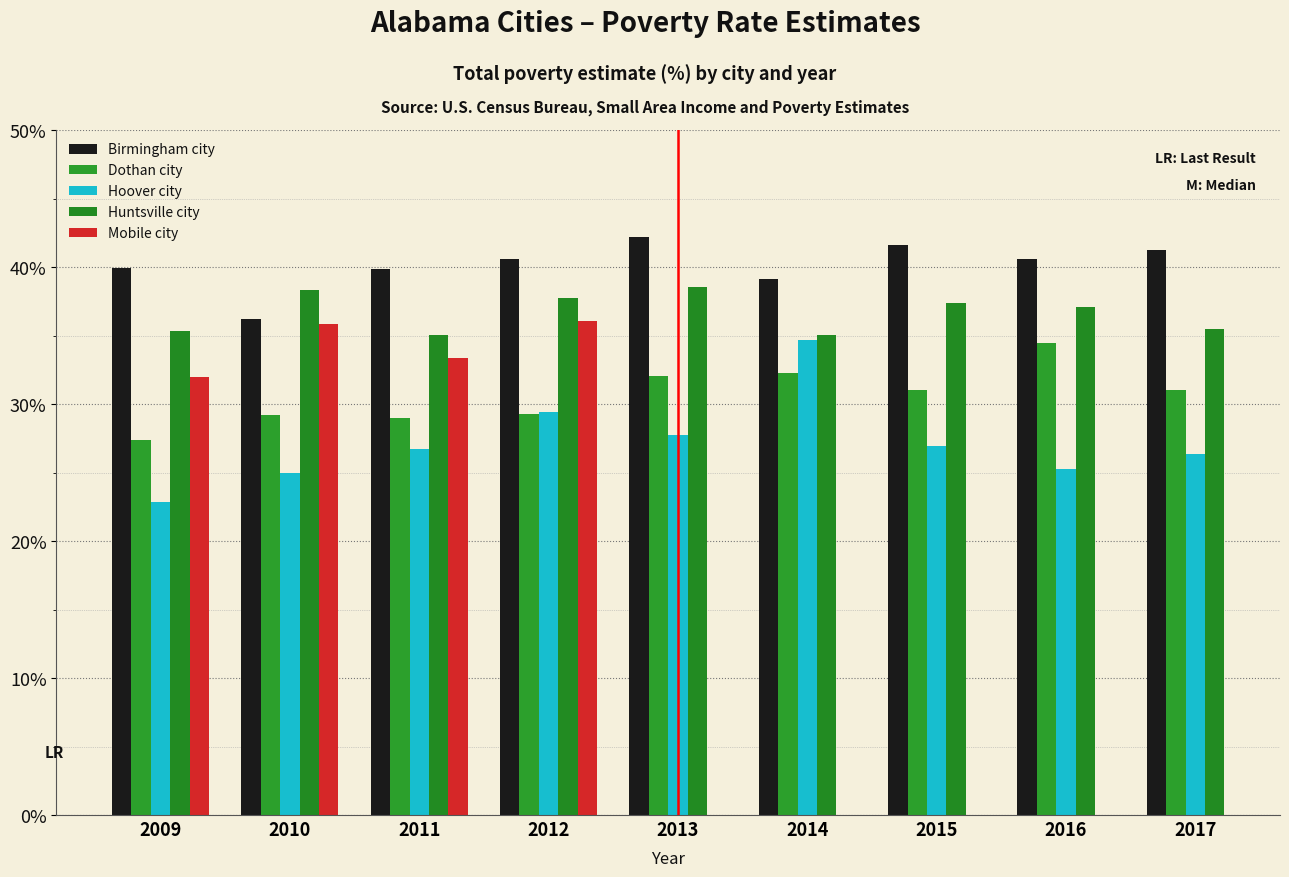

At which label does Mobile city reach its minimum?

2009